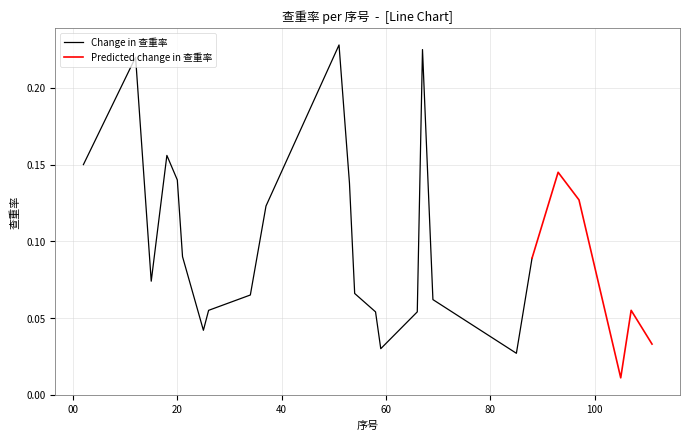

What is the total value across all series at 26?

0.1